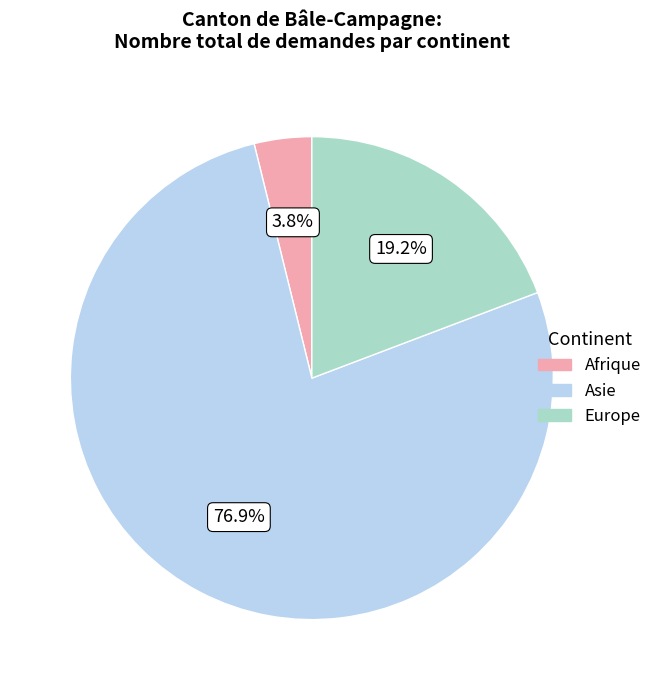

Is there any slice that represents more than half of the pie?

Yes